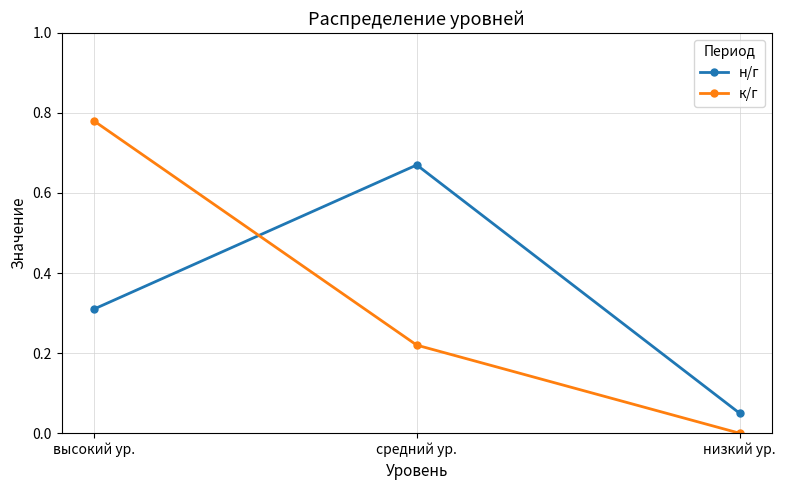

What are all the series names shown in the legend?

н/г, к/г